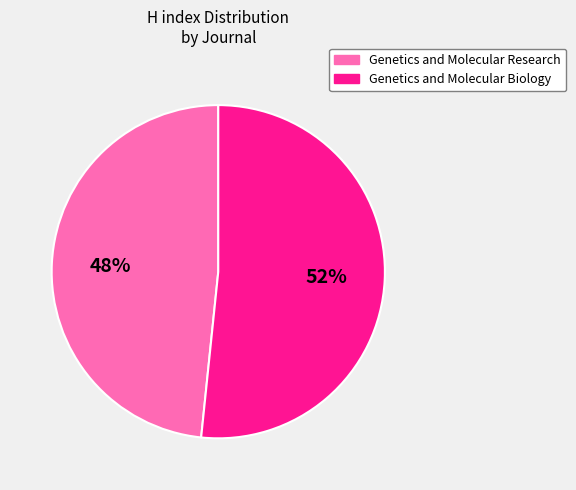

To the nearest percent, what is the average slice percentage?

50%